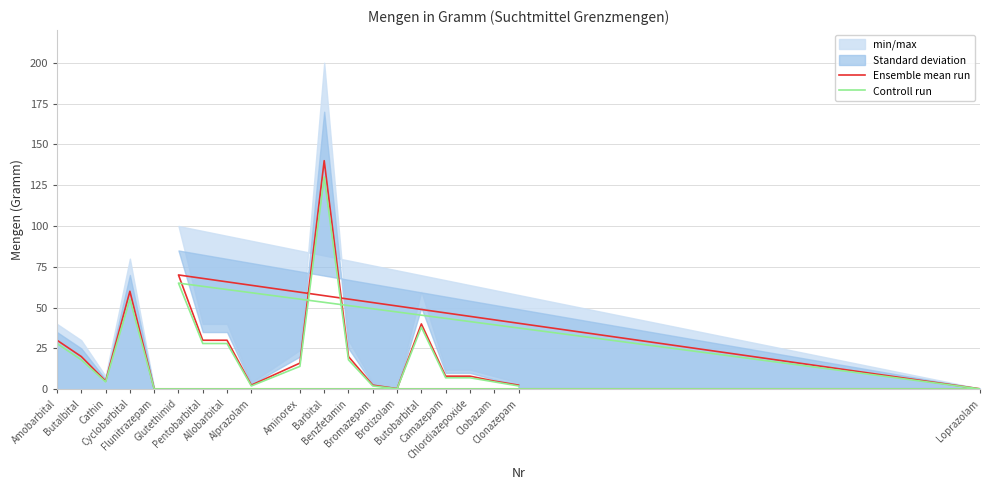

Where does the Controll run series first go above 14?

Amobarbital